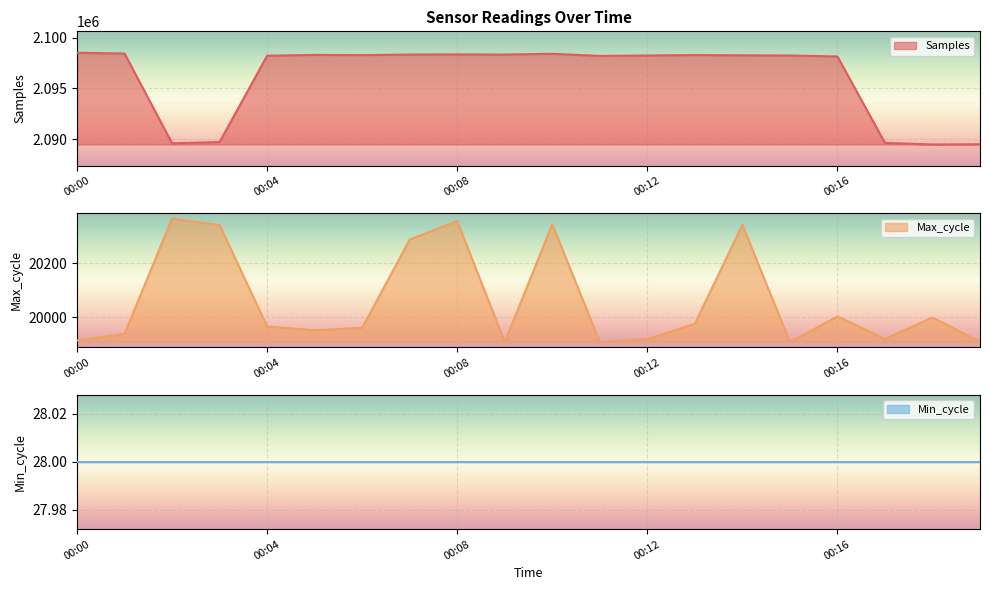

Is it true that Max_cycle equals 20288 at 00:07?

True